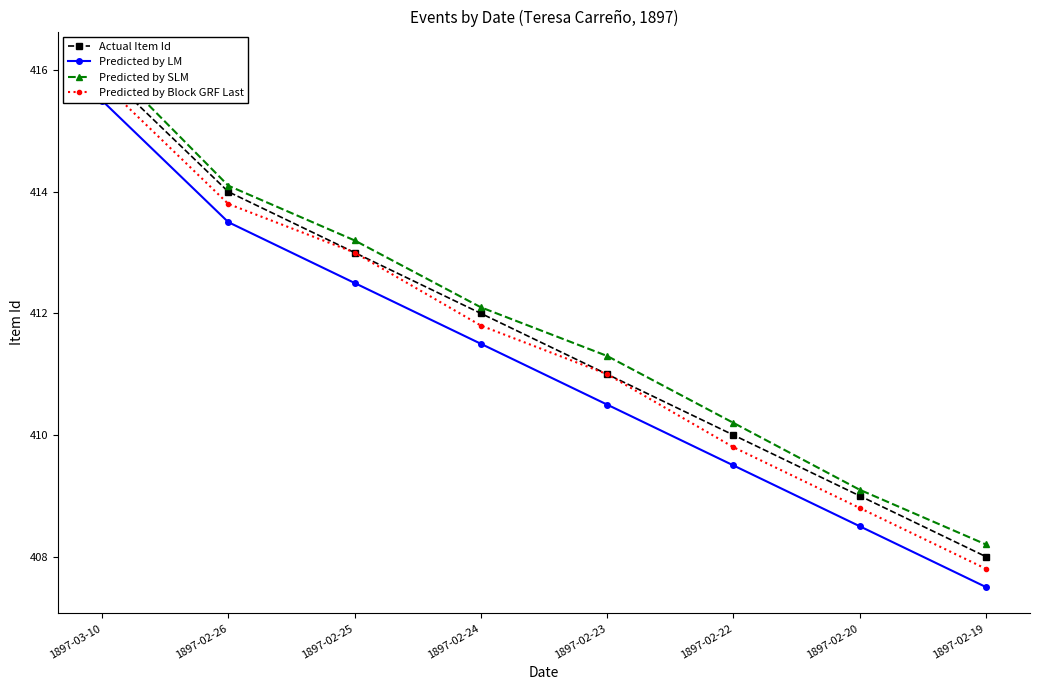

How many data points in Predicted by Block GRF Last are above 411?

4